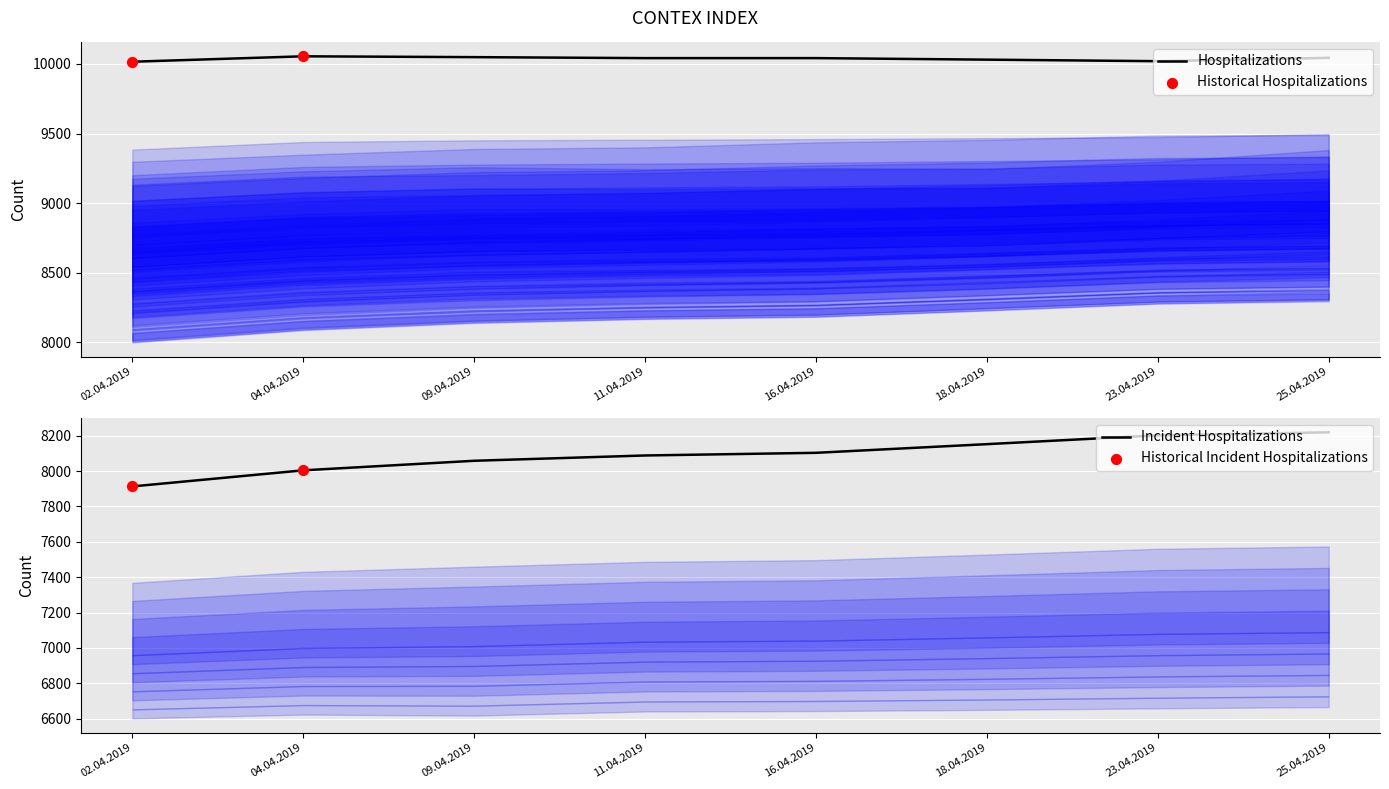

What is the total value across all series at 11.04.2019?

54118